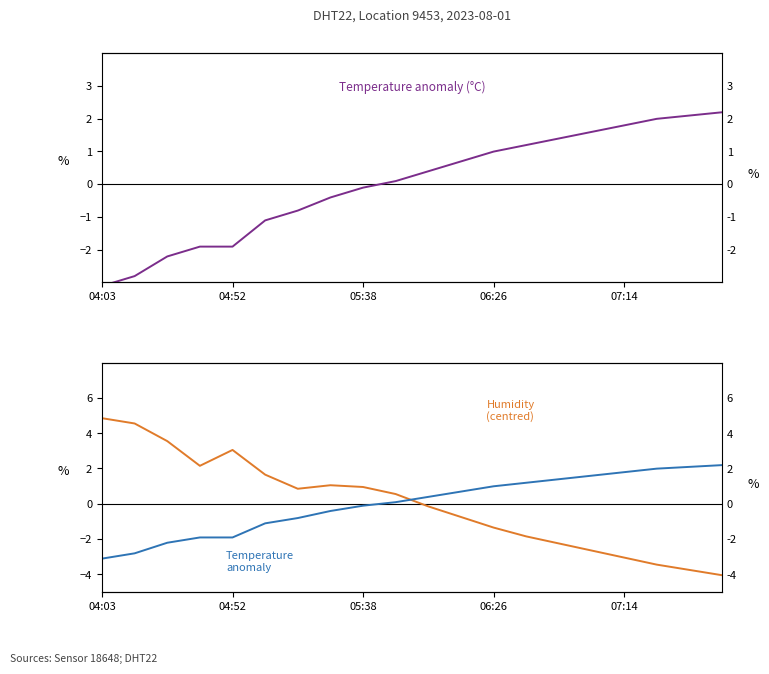

Is the value of Humidity (centred) at 13 greater than the value of Temperature anomaly at 17?

No